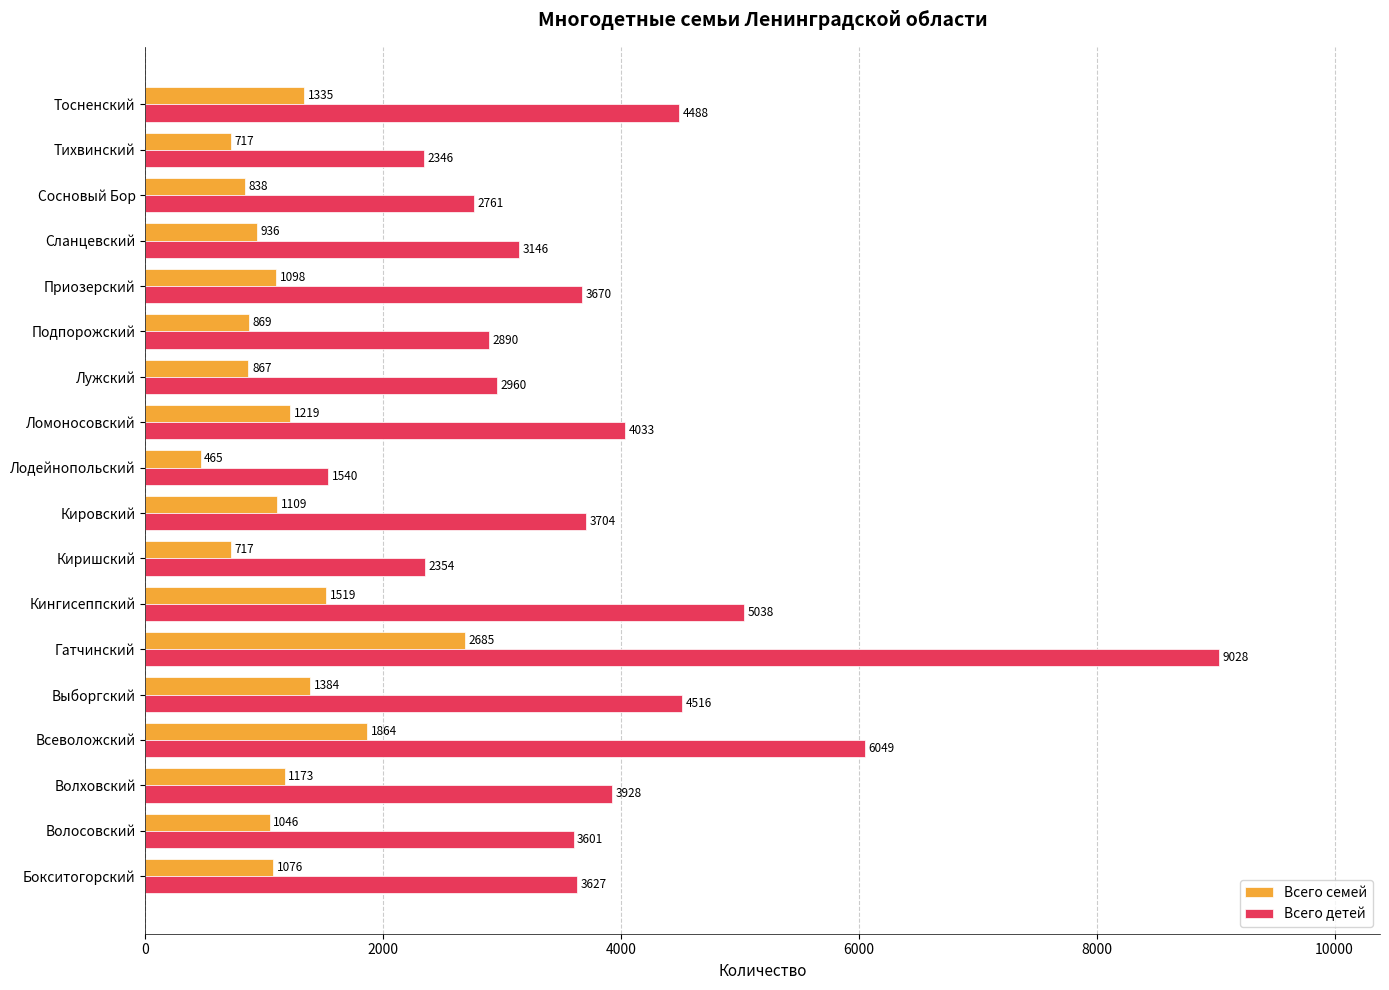

The Всего детей series shows 9028 at Гатчинский. True or false?

True